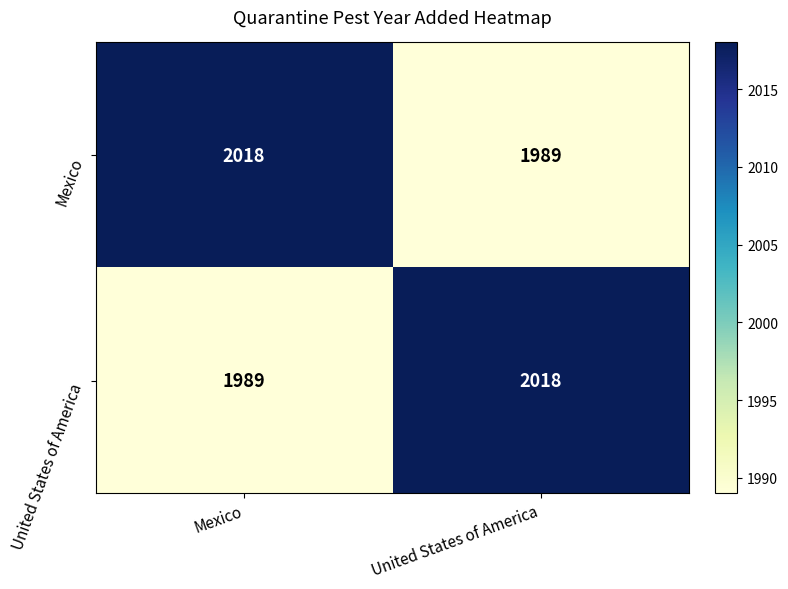

At which label is United States of America closest to 2003?

Mexico